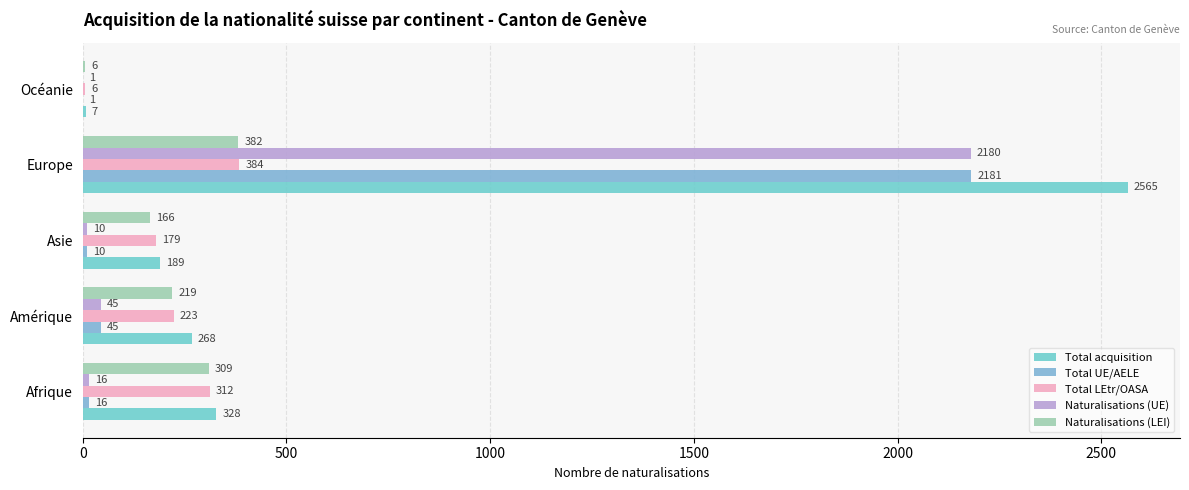

What is the difference between the second highest and minimum values in the Total LEtr/OASA series?

306